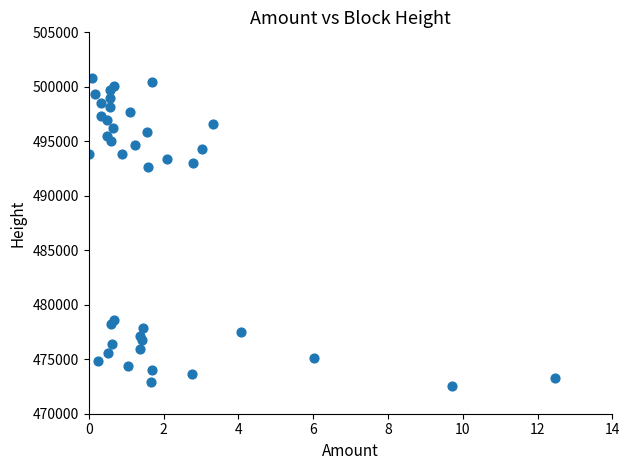

What Y value in the scatter plot is closest to 486682?

492663